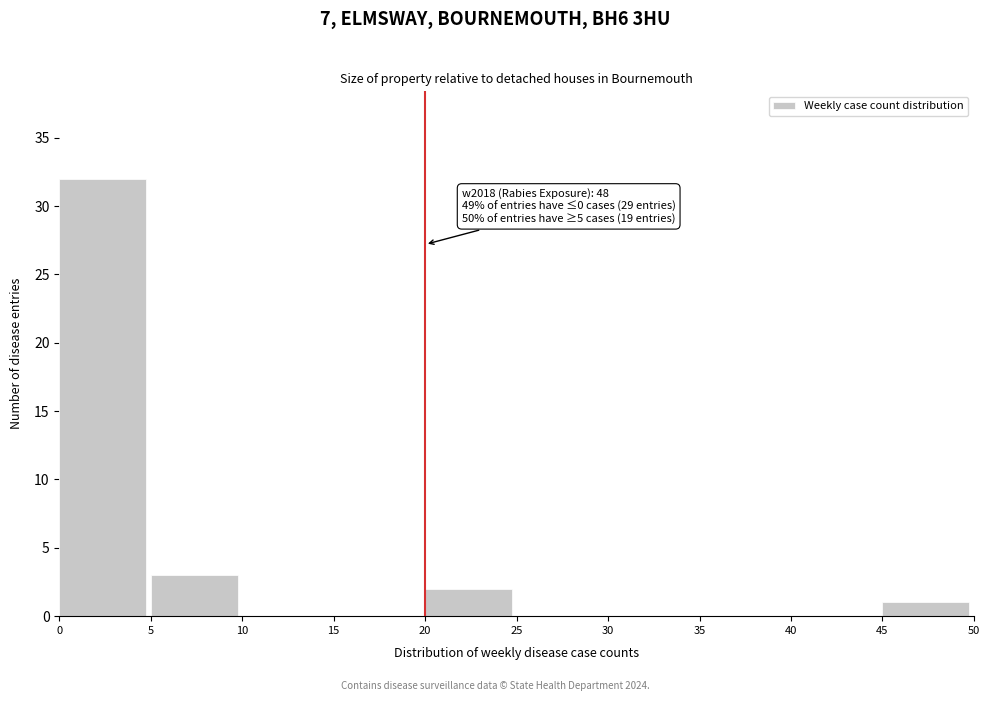

Over which range of the x-axis is the bar tallest?

0 to 5